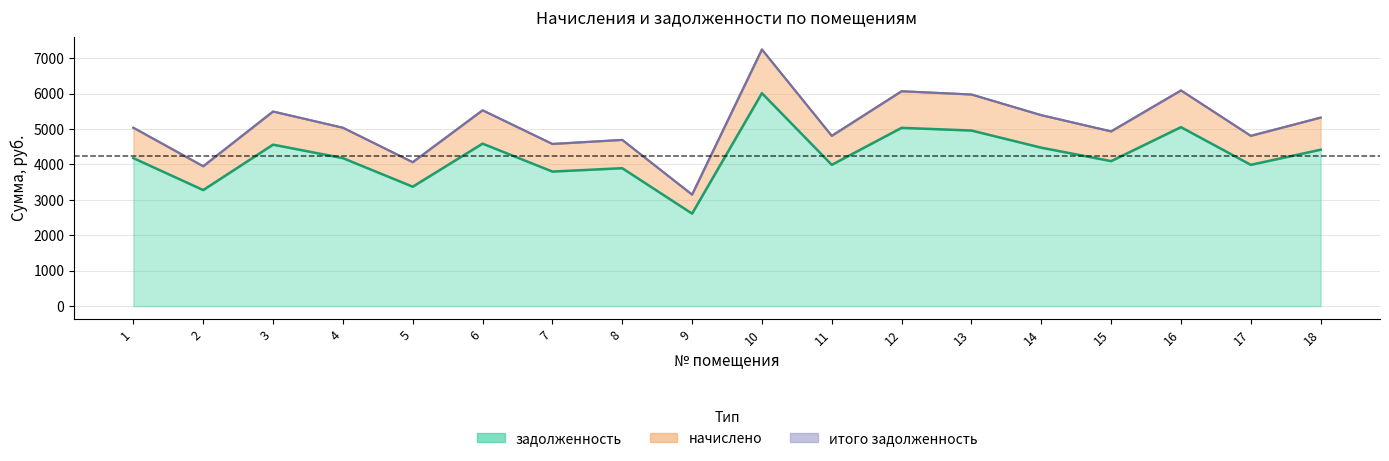

True or false: итого задолженность and задолженность intersect in this chart.

False